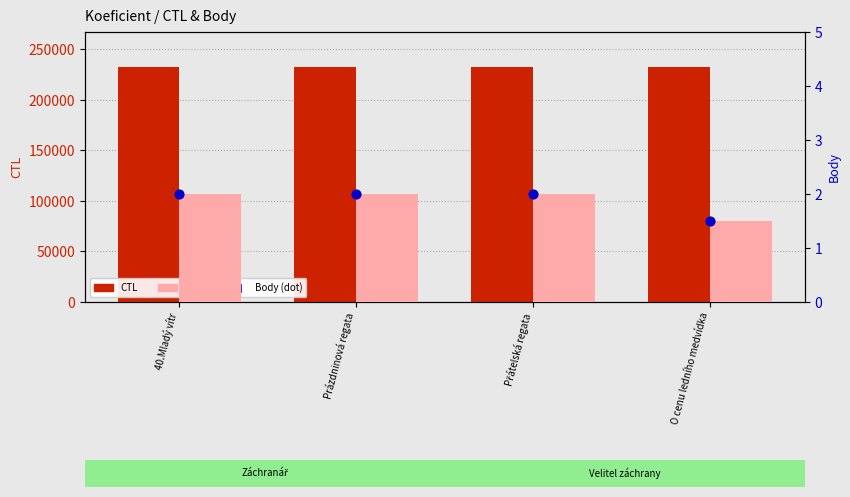

Which series reaches the maximum Y coordinate?

CTL